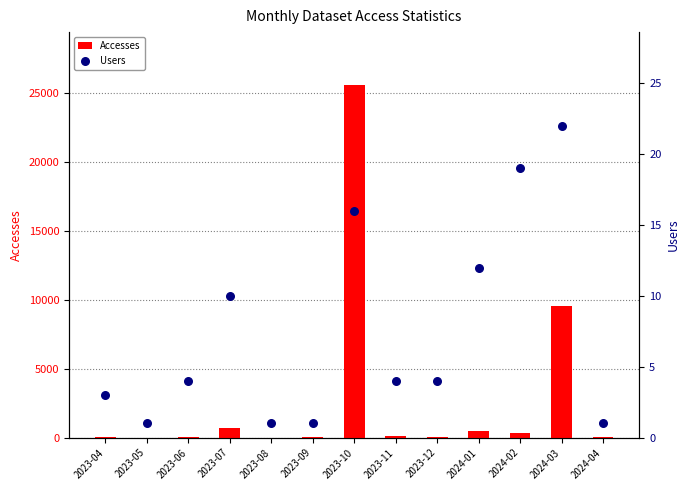

Which series has the largest total across all categories?

Accesses